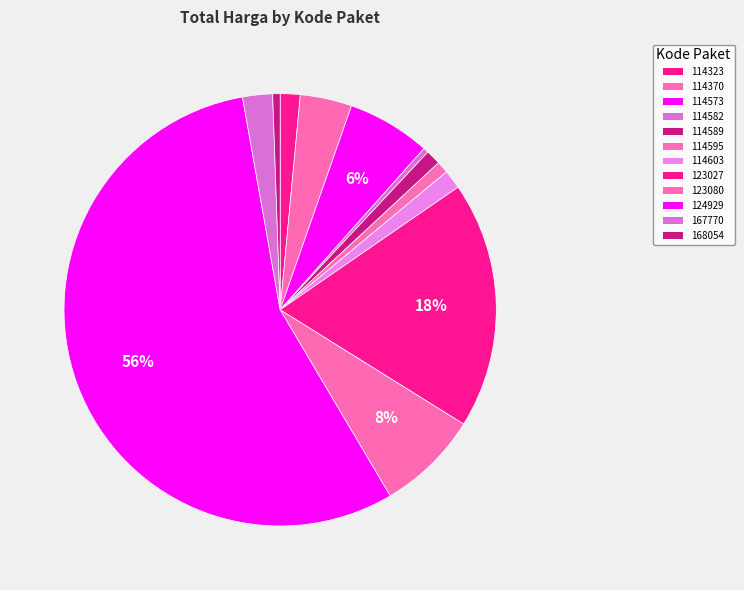

How many slices are in this pie chart?

12